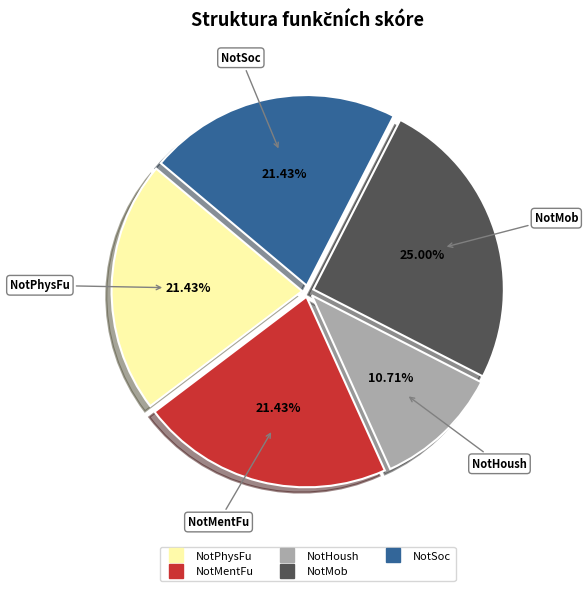

Which slice is the largest?

NotMob